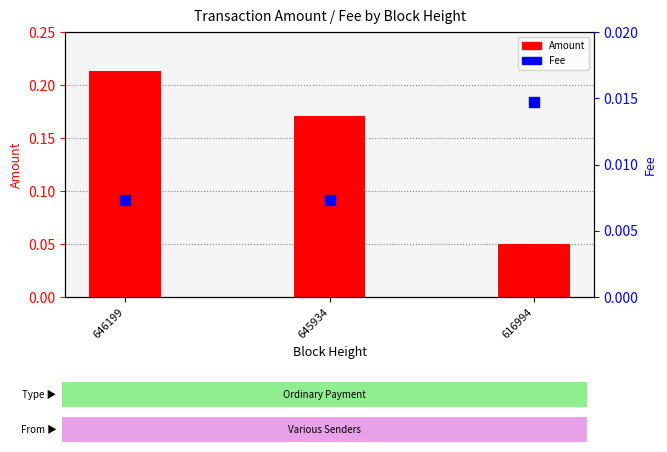

Which series has the largest Y range (max minus min)?

Amount